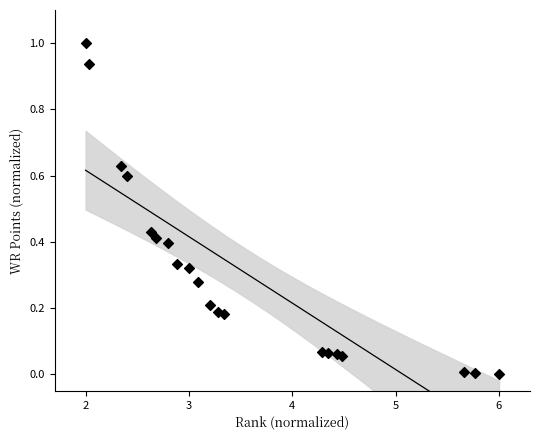

What is the range of X values (max minus min)?

4.0